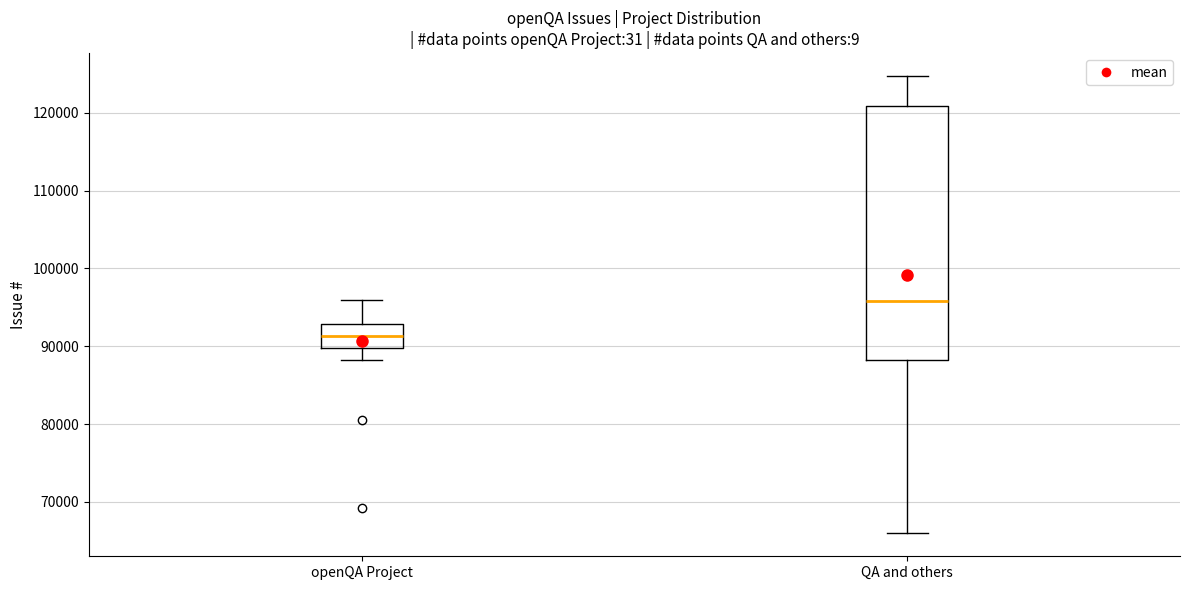

Which box has the lowest median line?

openQA Project